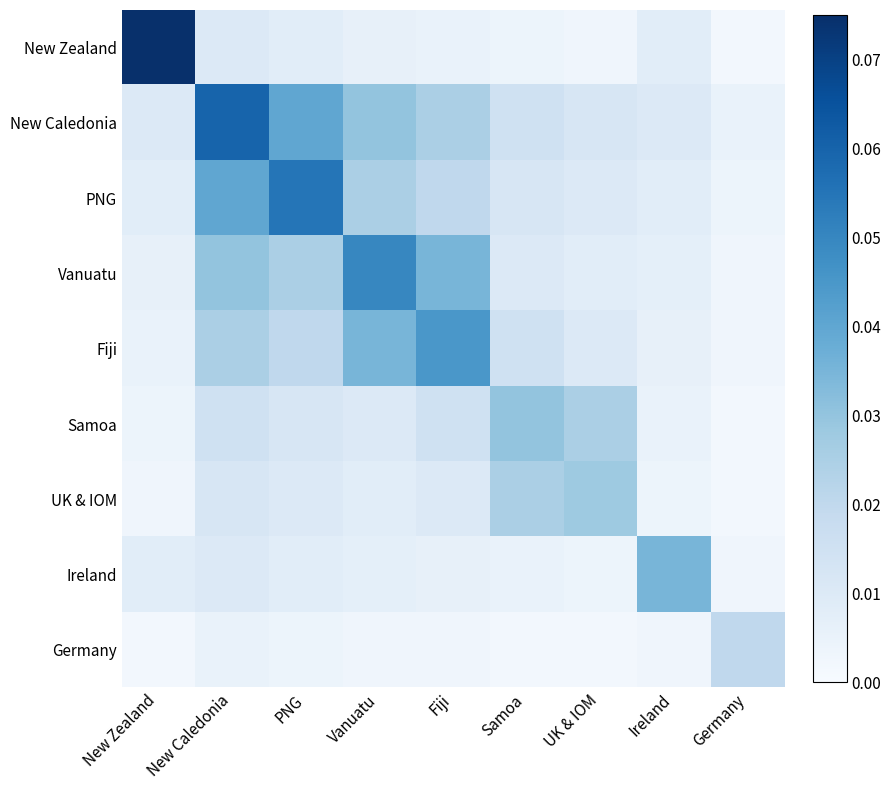

Reading left to right, transcribe all the data shown in this chart.

New Zealand: New Zealand=0.1	New Caledonia=0.0	PNG=0.0	Vanuatu=0.0	Fiji=0.0	Samoa=0.0	UK & IOM=0.0	Ireland=0.0	Germany=0.0
New Caledonia: New Zealand=0.0	New Caledonia=0.1	PNG=0.0	Vanuatu=0.0	Fiji=0.0	Samoa=0.0	UK & IOM=0.0	Ireland=0.0	Germany=0.0
PNG: New Zealand=0.0	New Caledonia=0.0	PNG=0.1	Vanuatu=0.0	Fiji=0.0	Samoa=0.0	UK & IOM=0.0	Ireland=0.0	Germany=0.0
Vanuatu: New Zealand=0.0	New Caledonia=0.0	PNG=0.0	Vanuatu=0.1	Fiji=0.0	Samoa=0.0	UK & IOM=0.0	Ireland=0.0	Germany=0.0
Fiji: New Zealand=0.0	New Caledonia=0.0	PNG=0.0	Vanuatu=0.0	Fiji=0.0	Samoa=0.0	UK & IOM=0.0	Ireland=0.0	Germany=0.0
Samoa: New Zealand=0.0	New Caledonia=0.0	PNG=0.0	Vanuatu=0.0	Fiji=0.0	Samoa=0.0	UK & IOM=0.0	Ireland=0.0	Germany=0.0
UK & IOM: New Zealand=0.0	New Caledonia=0.0	PNG=0.0	Vanuatu=0.0	Fiji=0.0	Samoa=0.0	UK & IOM=0.0	Ireland=0.0	Germany=0.0
Ireland: New Zealand=0.0	New Caledonia=0.0	PNG=0.0	Vanuatu=0.0	Fiji=0.0	Samoa=0.0	UK & IOM=0.0	Ireland=0.0	Germany=0.0
Germany: New Zealand=0.0	New Caledonia=0.0	PNG=0.0	Vanuatu=0.0	Fiji=0.0	Samoa=0.0	UK & IOM=0.0	Ireland=0.0	Germany=0.0